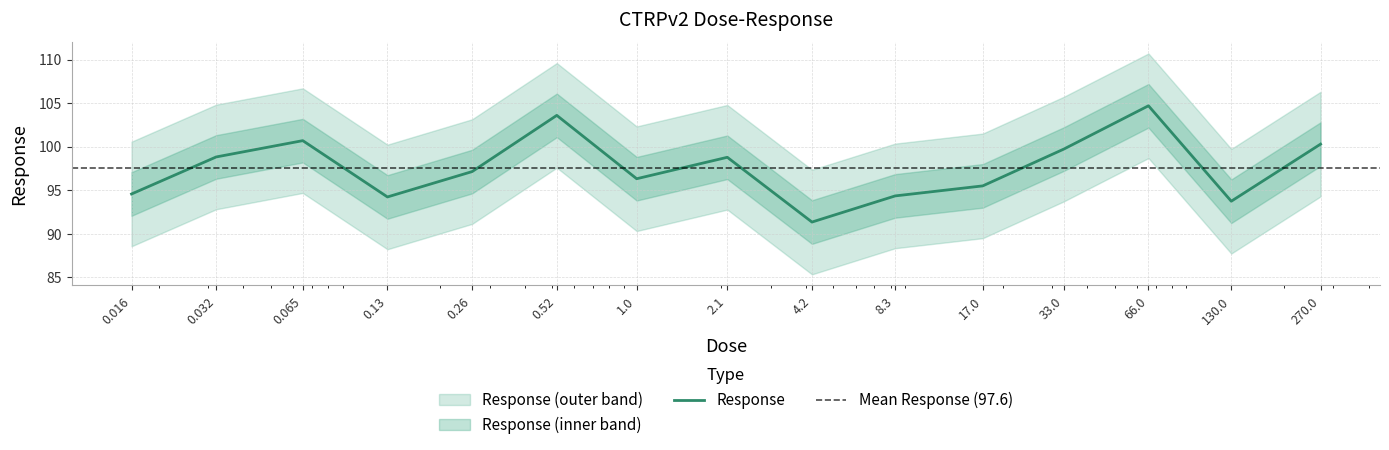

Reading left to right, extract all data points from this chart.

0.016=94.6	0.032=98.8	0.065=100.7	0.13=94.2	0.26=97.2	0.52=103.6	1.0=96.3	2.1=98.8	4.2=91.4	8.3=94.4	17.0=95.5	33.0=99.7	66.0=104.7	130.0=93.8	270.0=100.3